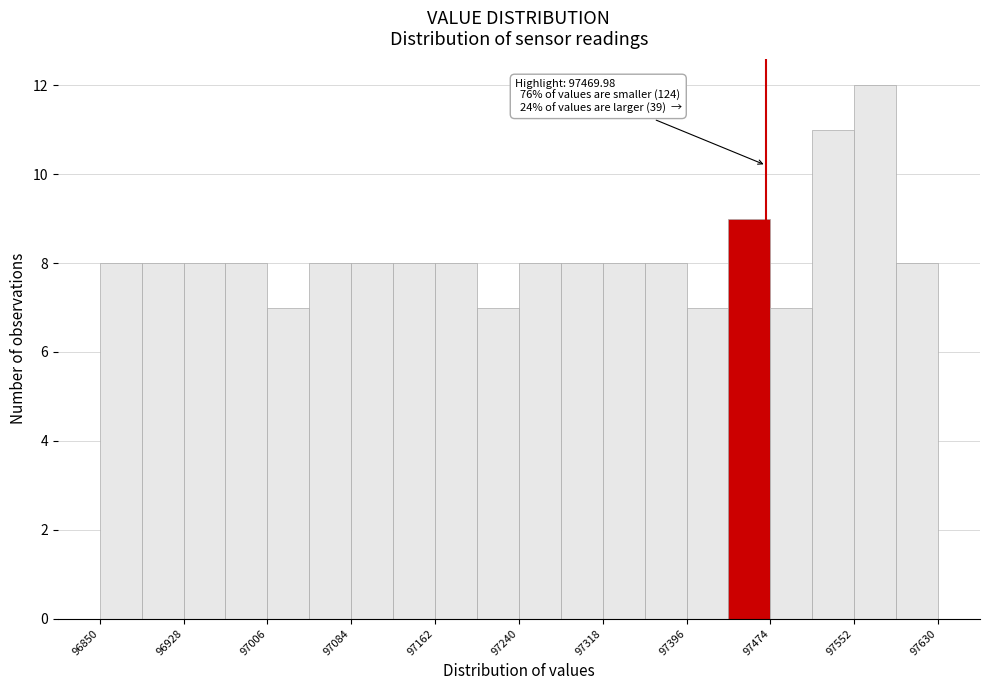

Around what value on the x-axis is the tallest bar? Give the approximate position of its centre, as read against the axis.

97570